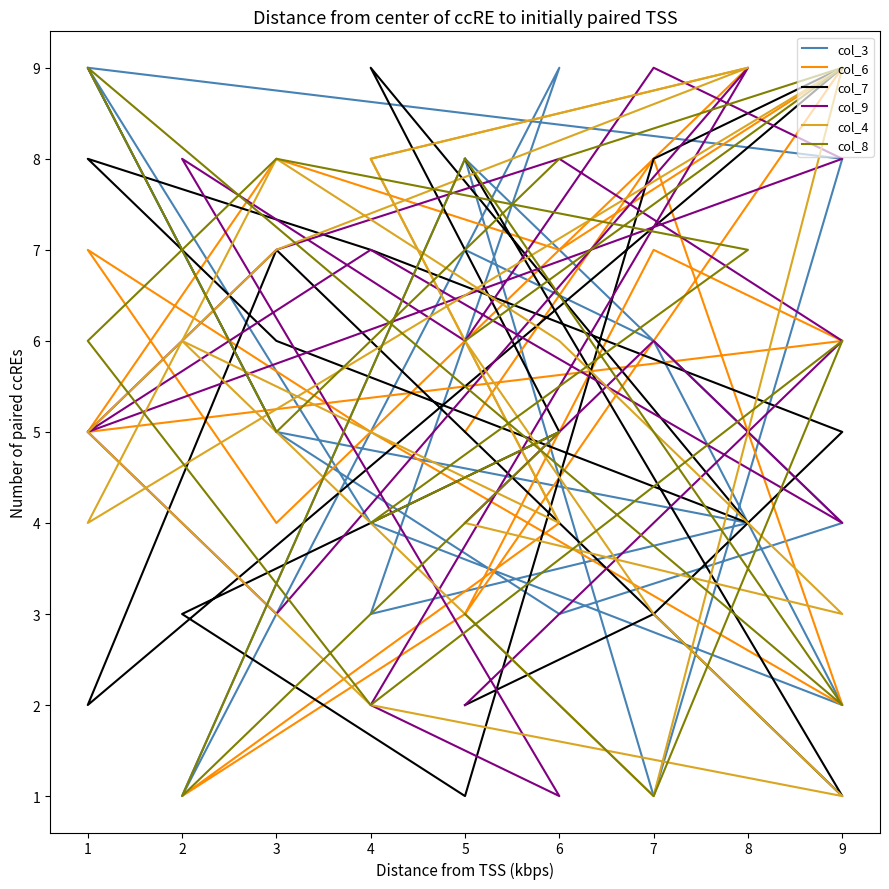

What is the value of the col_4 point at the 13th from the left?

7